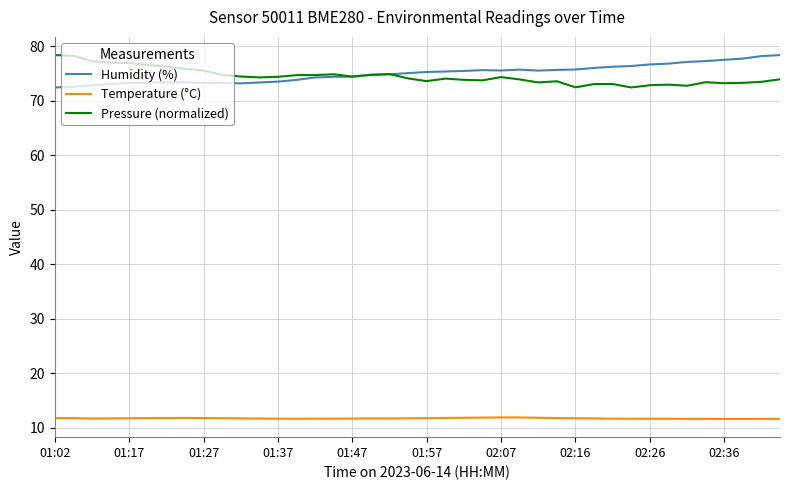

What are all the series names shown in the legend?

Humidity (%), Temperature (°C), Pressure (normalized)